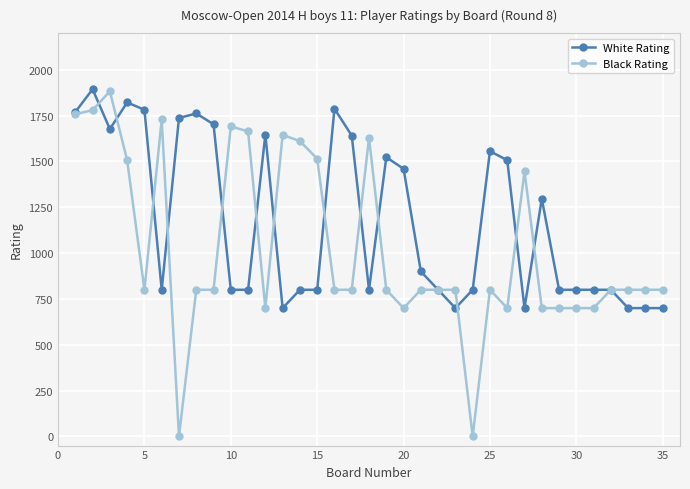

What is the value of the White Rating point at the 27th from the left?

700